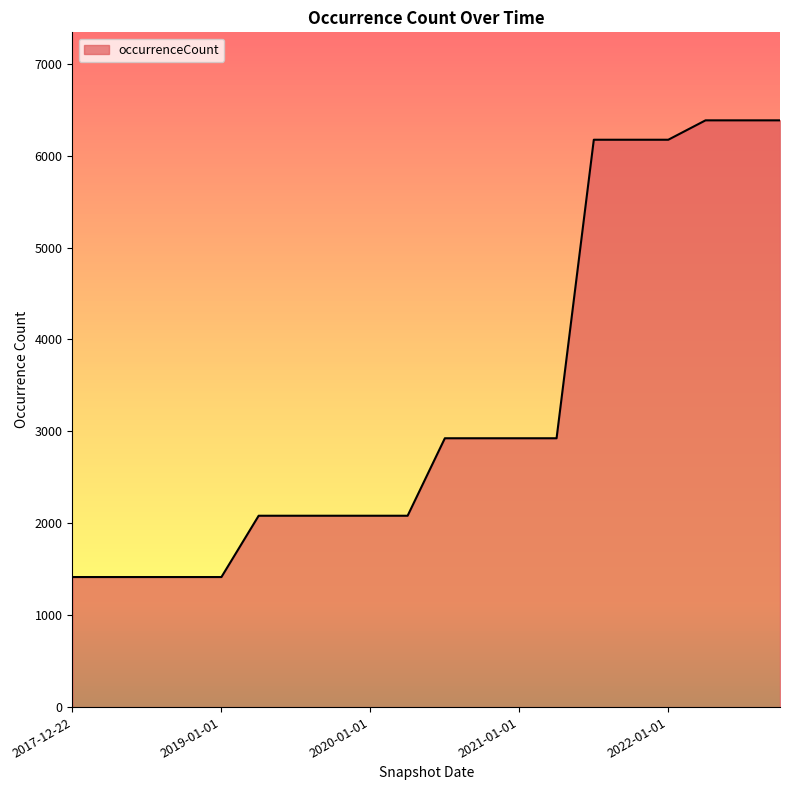

What is the greatest value displayed?

6384